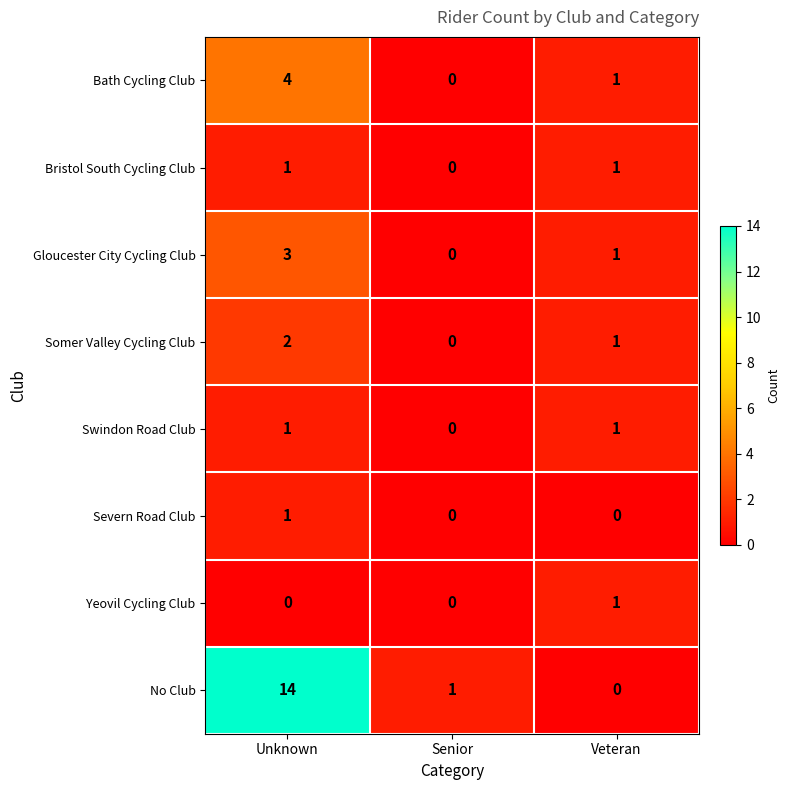

True or false: Swindon Road Club has a value of 1 at Veteran.

True